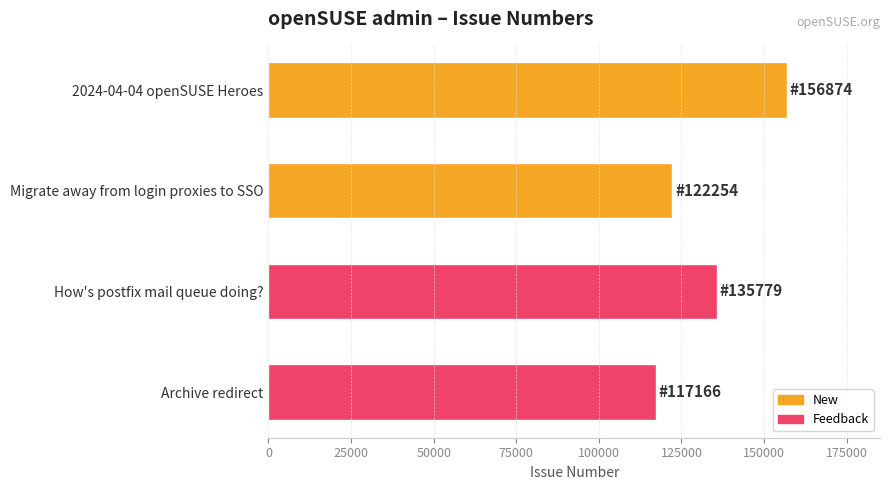

At which label is the value closest to 137020?

How's postfix mail queue doing?